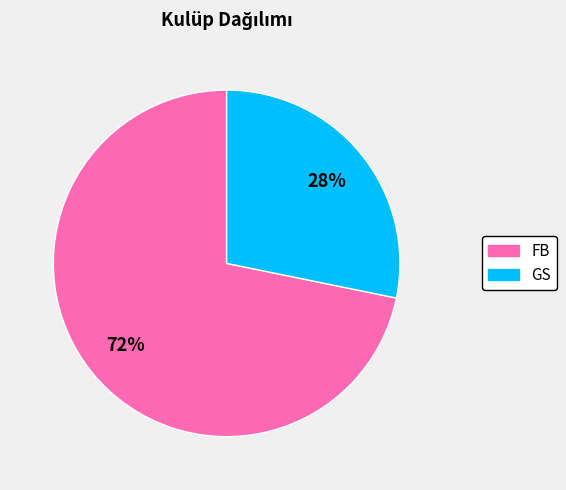

Combined, do GS and FB account for over 50%?

Yes